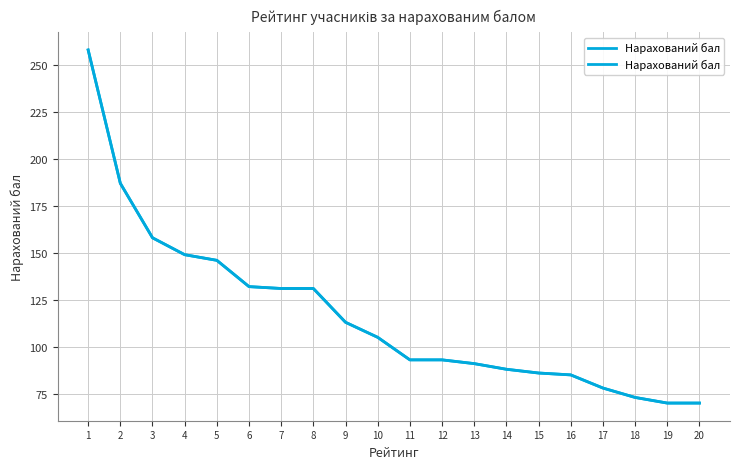

What is the difference between the maximum and minimum values?

188